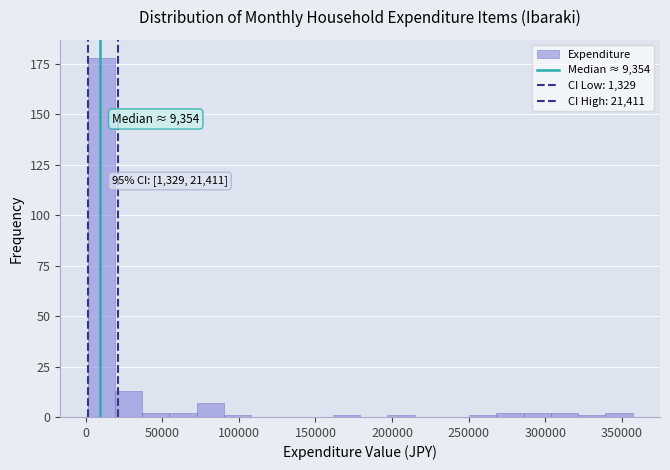

Around what value on the x-axis is the tallest bar? Give the approximate position of its centre, as read against the axis.

10000